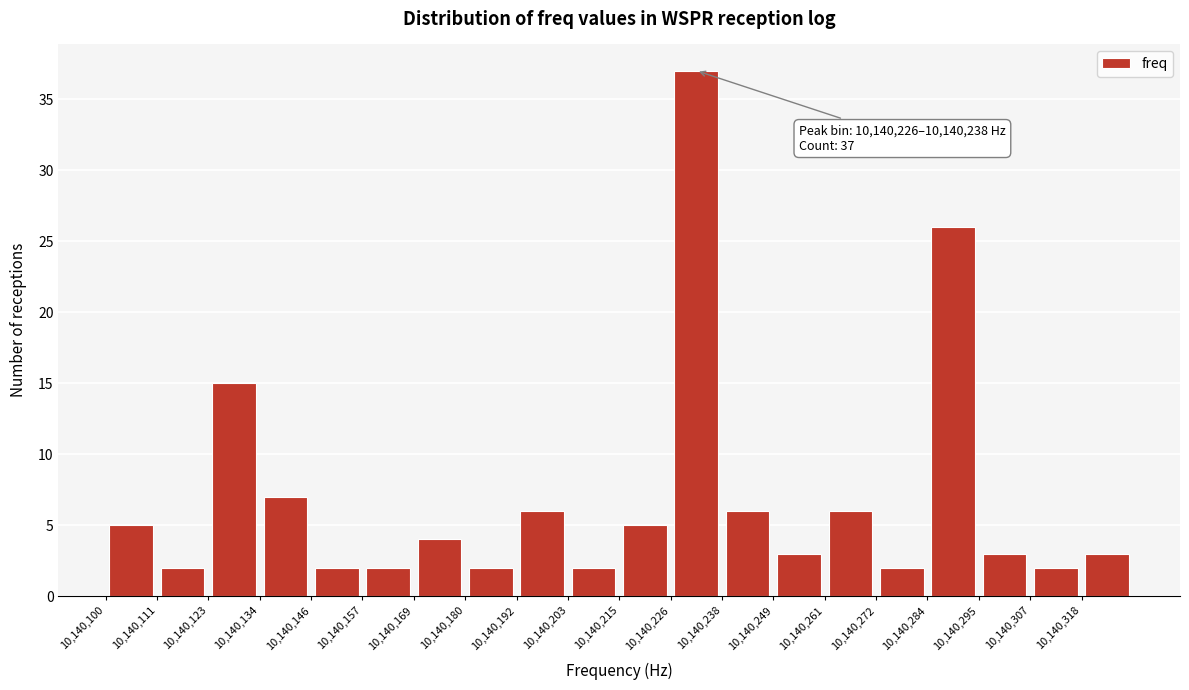

Which range on the x-axis has the tallest bar?

10140226.5 to 10140238.0